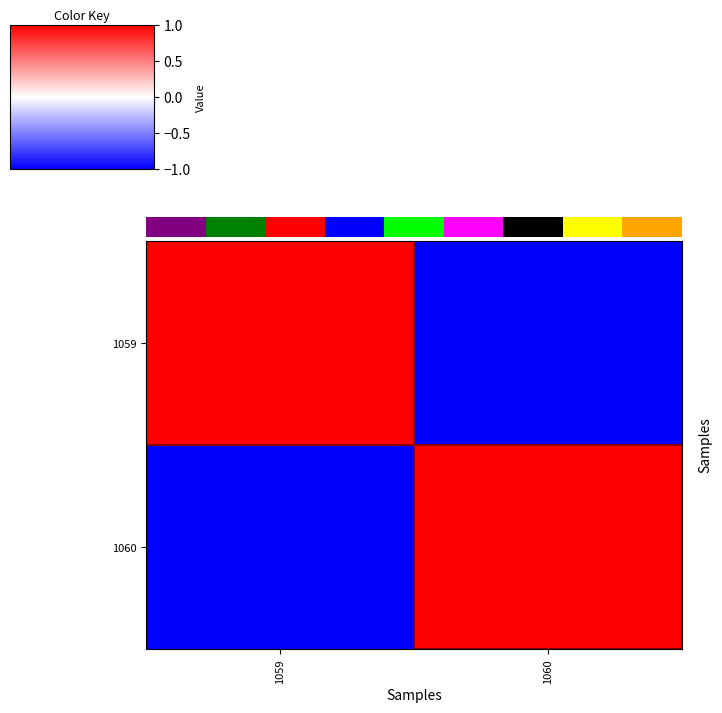

How many negative values does the 1060 series have?

1